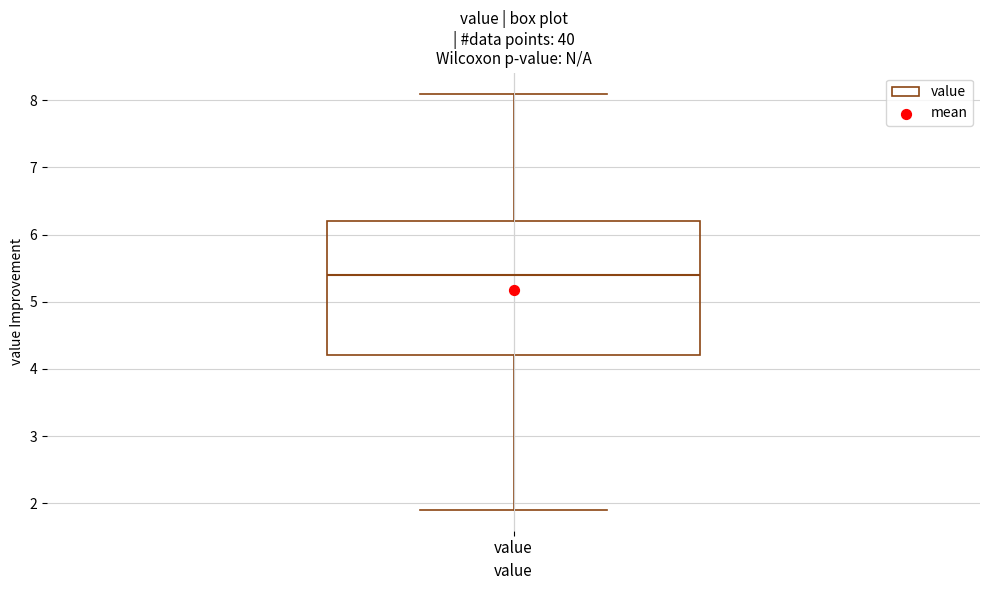

Read this box plot against the y-axis: the position of the median line, the range covered by the box, and the ends of both whiskers. The values are not printed on the chart, so give them approximately, as read against the axis.

median 5.4, box 4.2 to 6.2, whiskers 1.9 to 8.1